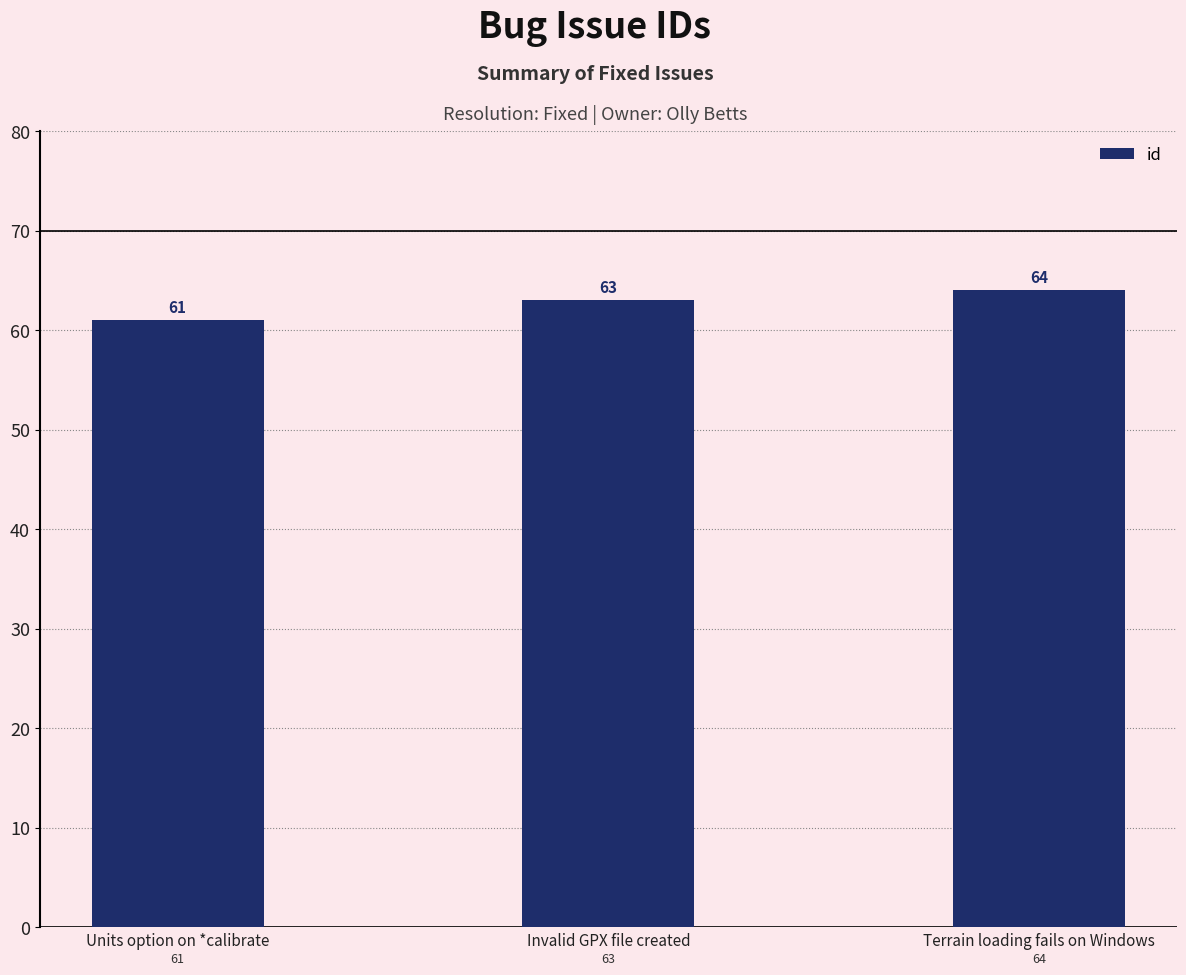

The chart shows a value of 61 at Units option on *calibrate. True or false?

True